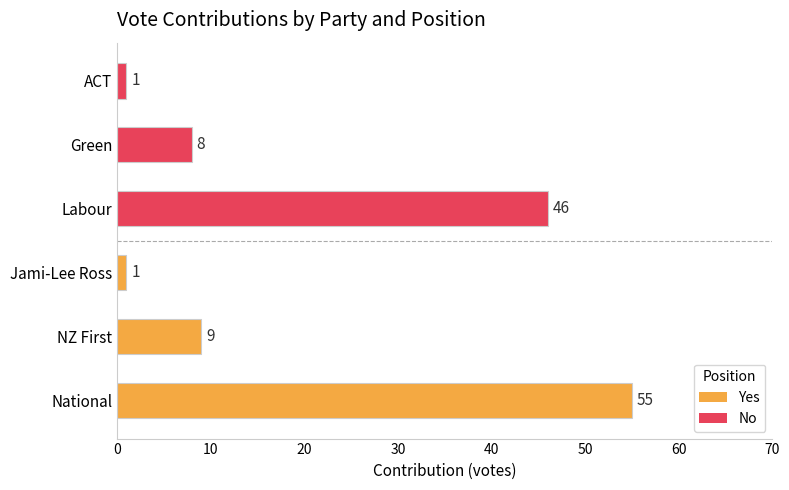

How many data points does each series have?

6